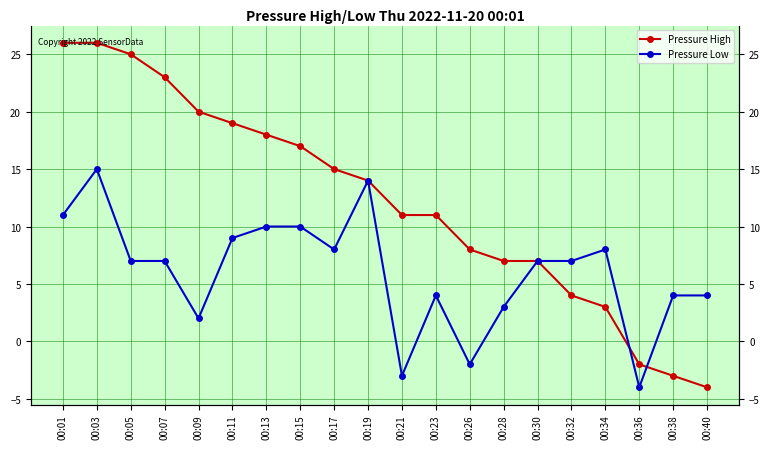

After their last crossing, which series has the higher values: Pressure High or Pressure Low?

Pressure Low